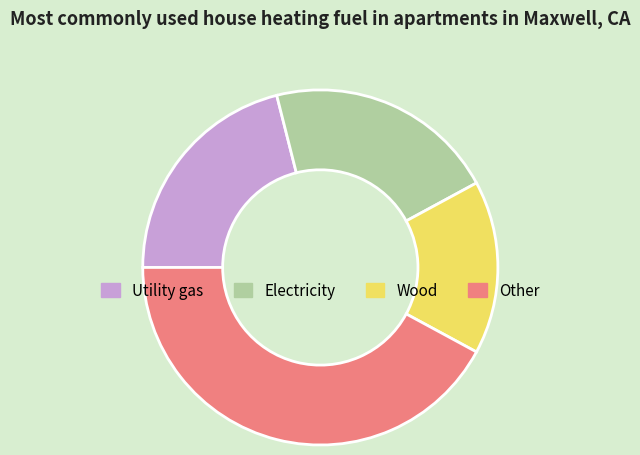

Is there a majority slice in this chart?

No